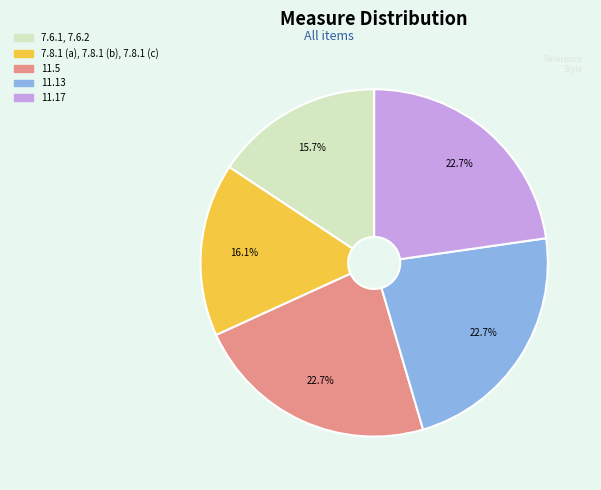

Does 11.17 account for over 50% of the chart?

No